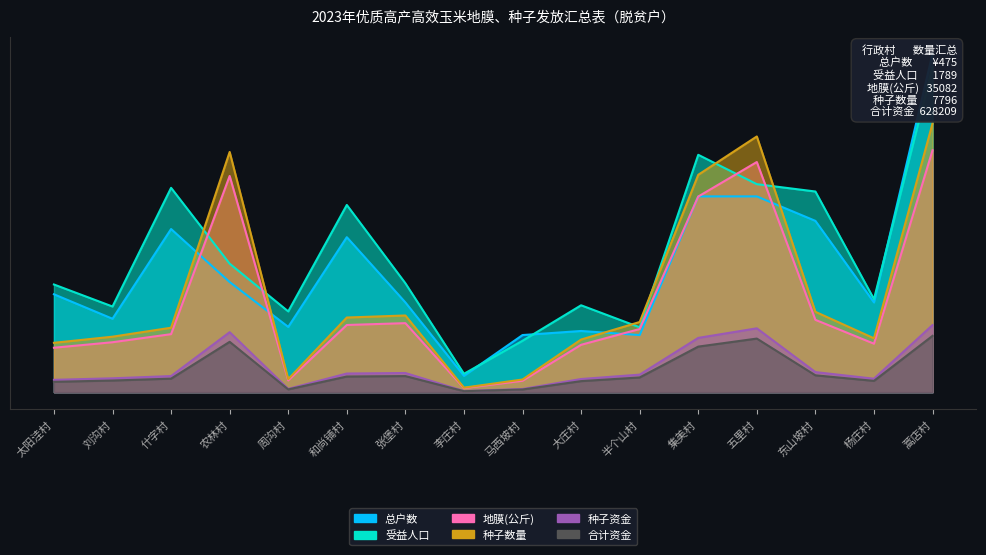

At which category does the chart reach its peak across all series?

蒿店村